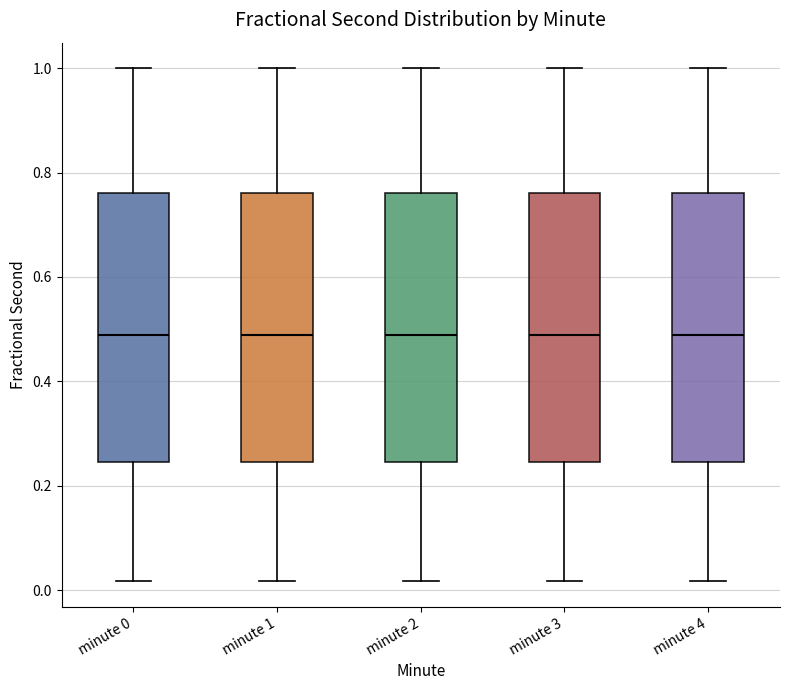

Reading left to right, read every box against the y-axis: the position of its median line, the range the box covers, and the ends of its whiskers. The values are not printed on the chart, so give them approximately, as read against the axis.

minute 0: median 0.48, box 0.24 to 0.76, whiskers 0.02 to 1.00
minute 1: median 0.48, box 0.24 to 0.76, whiskers 0.02 to 1.00
minute 2: median 0.48, box 0.24 to 0.76, whiskers 0.02 to 1.00
minute 3: median 0.48, box 0.24 to 0.76, whiskers 0.02 to 1.00
minute 4: median 0.48, box 0.24 to 0.76, whiskers 0.02 to 1.00